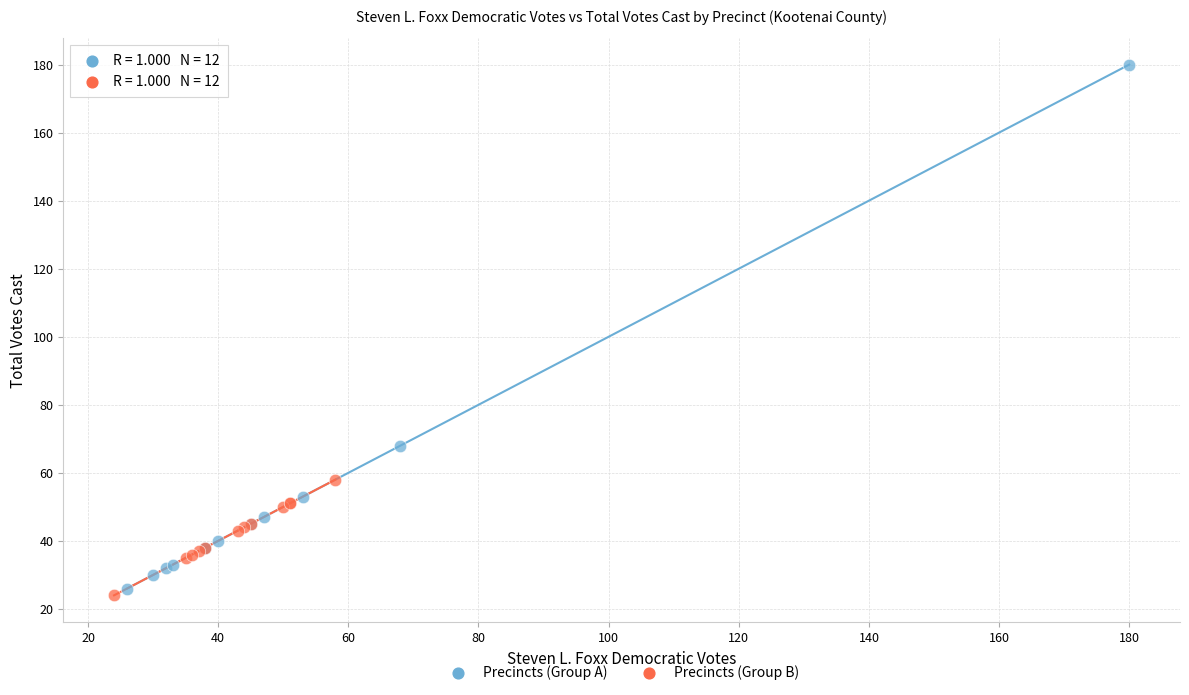

Which series reaches the minimum Y coordinate?

Precincts (Group B)